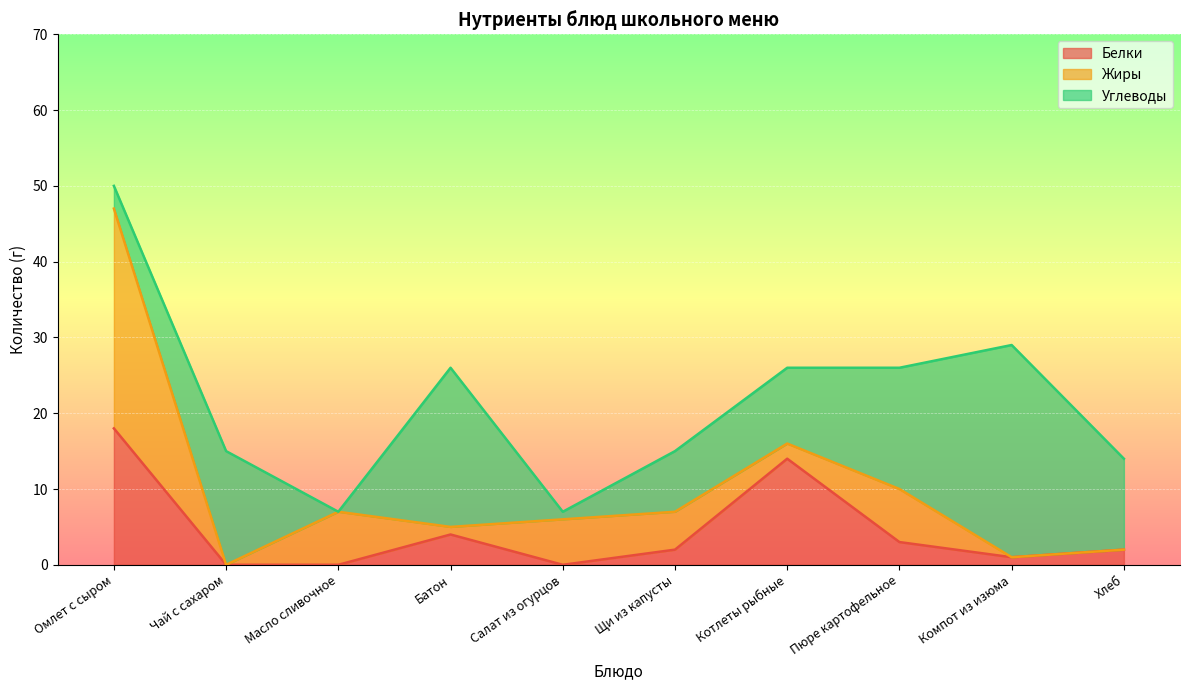

What is the difference between the highest and lowest values at Хлеб?

12